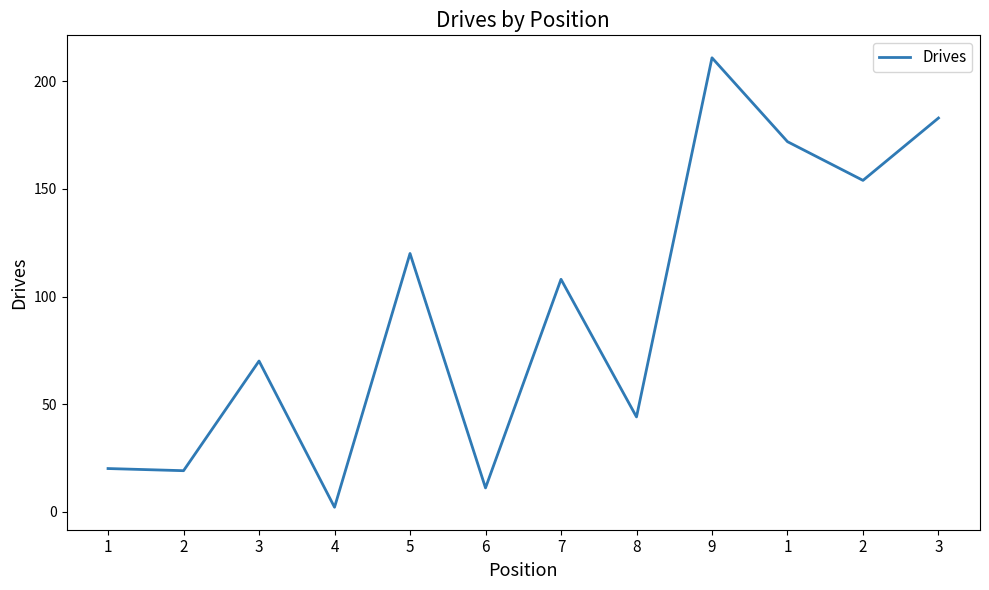

How many points are lower than both their immediate neighbors (excluding endpoints)?

5